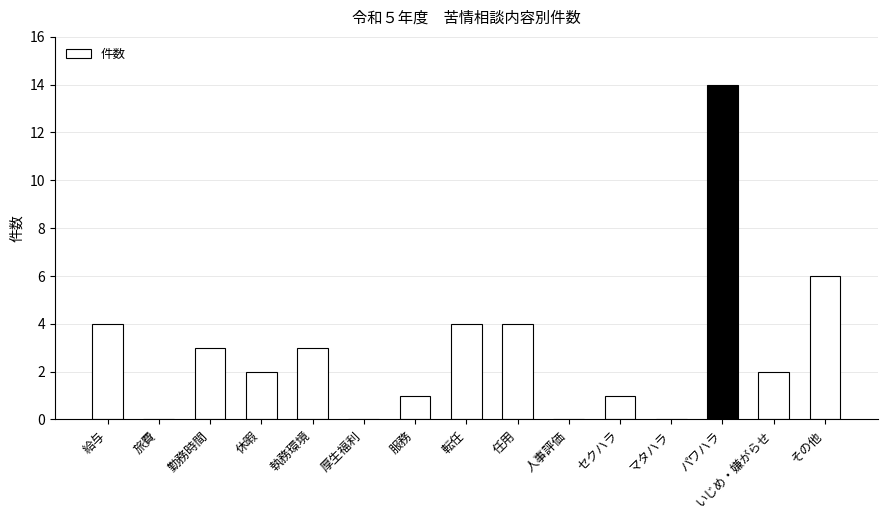

Is it true that the value at 給与 is 4?

True